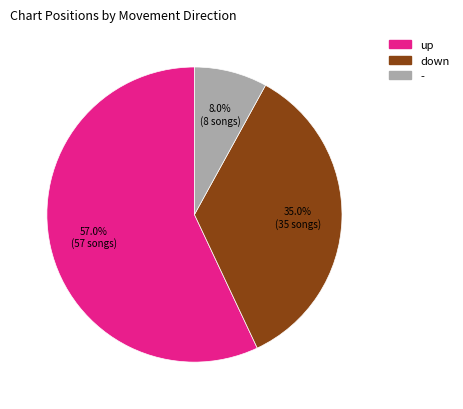

How many slices are in this pie chart?

3